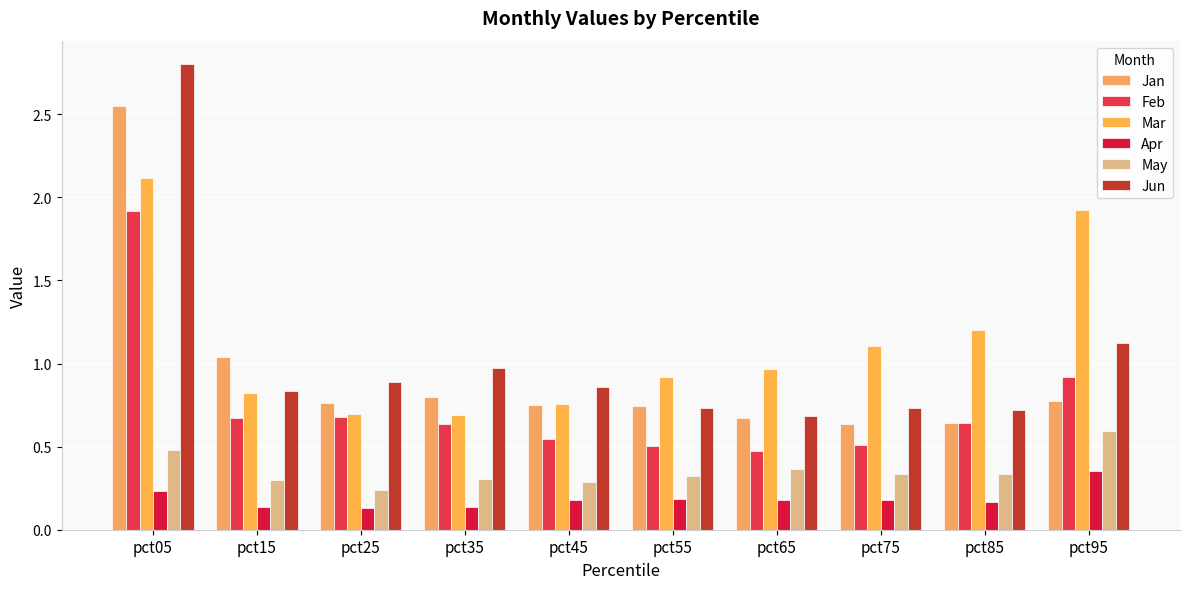

Reading left to right, what are all the values shown in this chart?

Jan: pct05=2.6	pct15=1.0	pct25=0.8	pct35=0.8	pct45=0.7	pct55=0.7	pct65=0.7	pct75=0.6	pct85=0.6	pct95=0.8
Feb: pct05=1.9	pct15=0.7	pct25=0.7	pct35=0.6	pct45=0.5	pct55=0.5	pct65=0.5	pct75=0.5	pct85=0.6	pct95=0.9
Mar: pct05=2.1	pct15=0.8	pct25=0.7	pct35=0.7	pct45=0.8	pct55=0.9	pct65=1.0	pct75=1.1	pct85=1.2	pct95=1.9
Apr: pct05=0.2	pct15=0.1	pct25=0.1	pct35=0.1	pct45=0.2	pct55=0.2	pct65=0.2	pct75=0.2	pct85=0.2	pct95=0.4
May: pct05=0.5	pct15=0.3	pct25=0.2	pct35=0.3	pct45=0.3	pct55=0.3	pct65=0.4	pct75=0.3	pct85=0.3	pct95=0.6
Jun: pct05=2.8	pct15=0.8	pct25=0.9	pct35=1.0	pct45=0.9	pct55=0.7	pct65=0.7	pct75=0.7	pct85=0.7	pct95=1.1